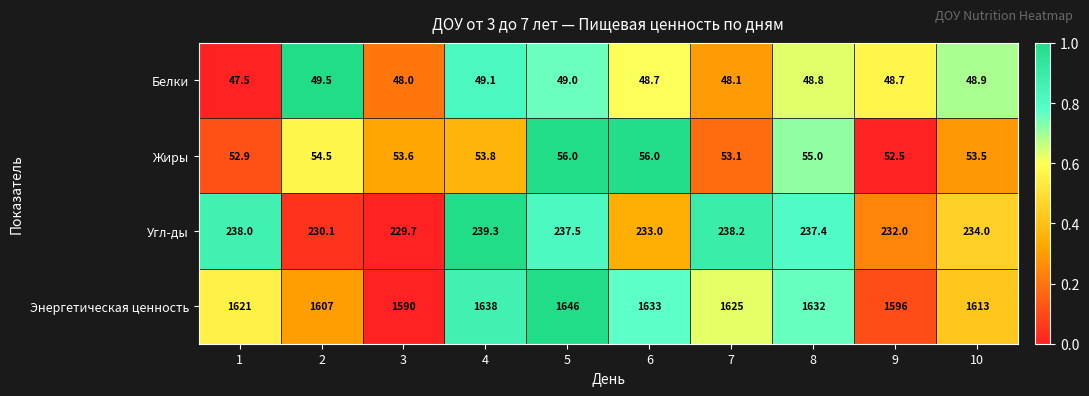

Between 5 and 9, which series saw the biggest shift?

Энергетическая ценность